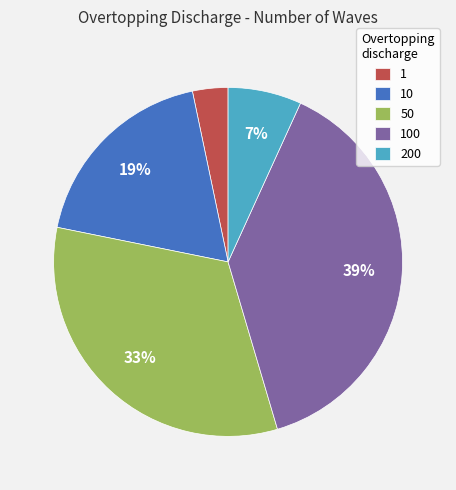

True or false: 1 accounts for 3% of the total.

True